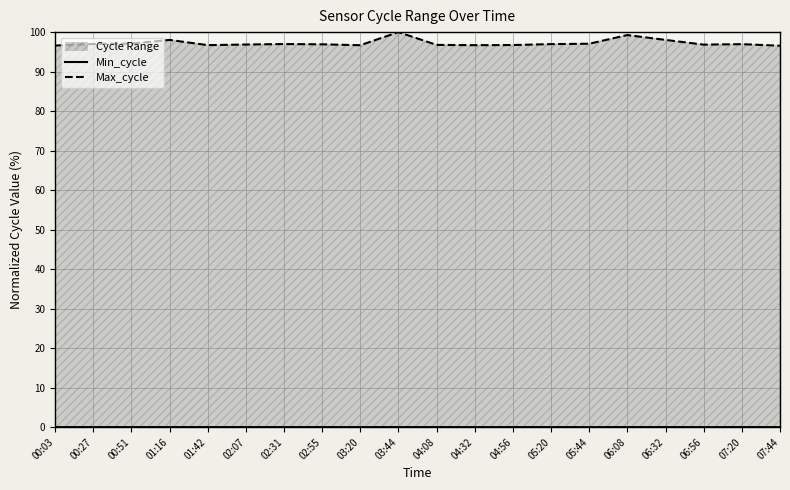

Between 01:42 and 06:08, which series saw the biggest shift?

Max_cycle